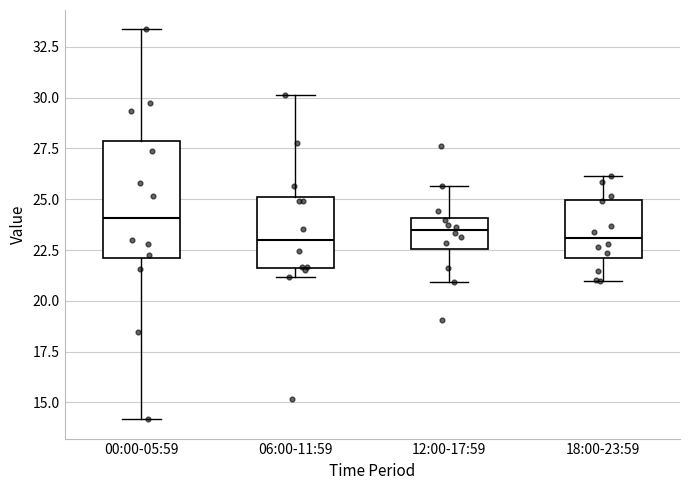

Which box is the tallest, from its lower edge to its upper edge?

00:00-05:59